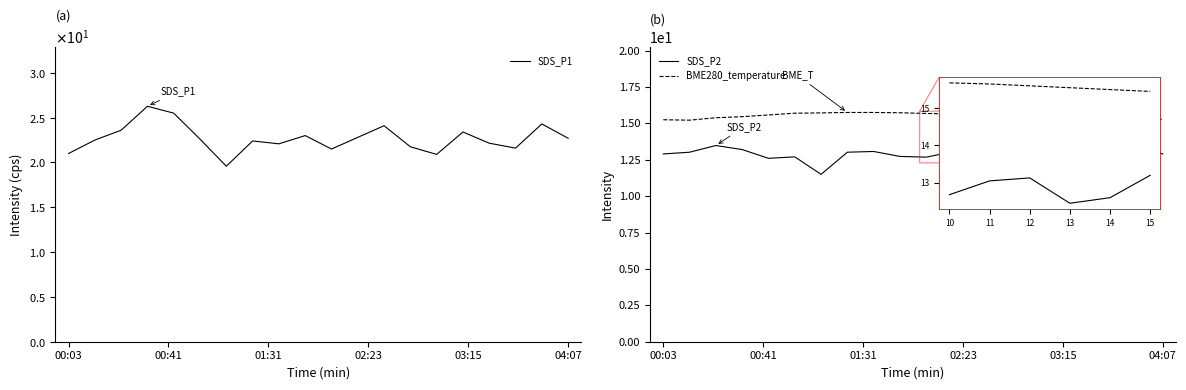

What is the spread (max minus min) of values at 9?

10.3